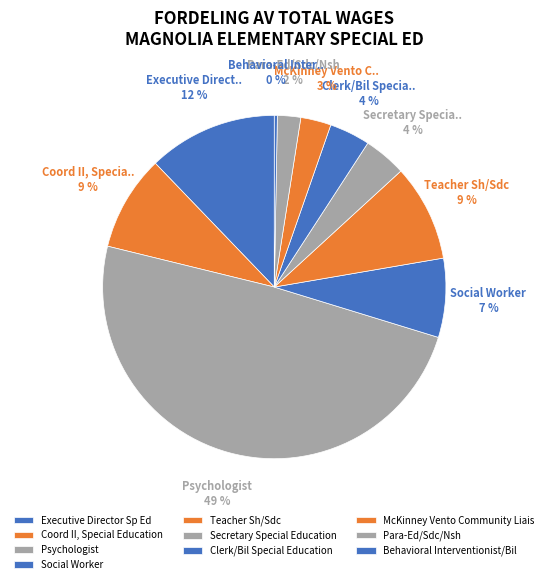

Count the number of slices in the pie.

10